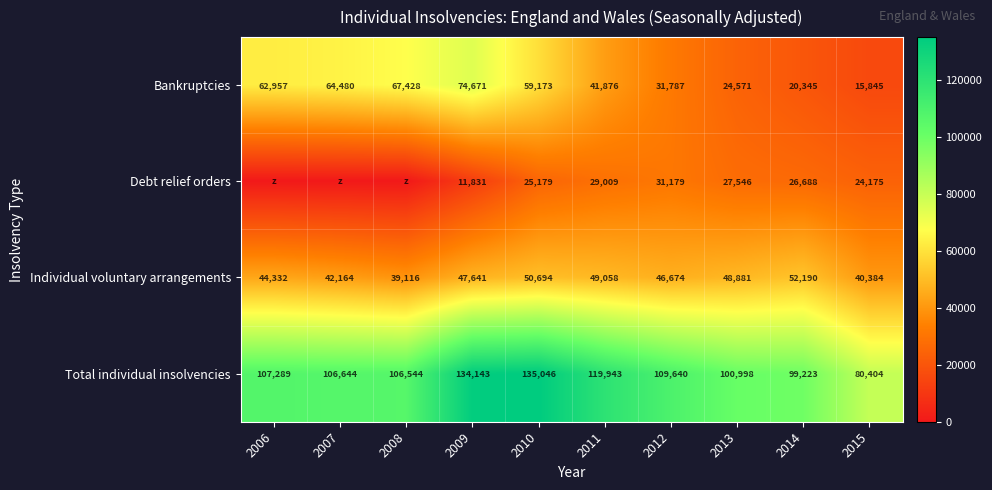

How many categories are shown in the chart?

10